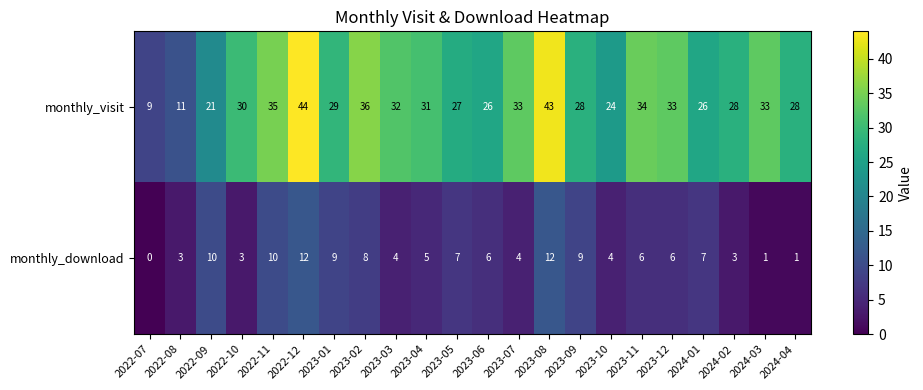

At how many categories does at least one series exceed 5?

22